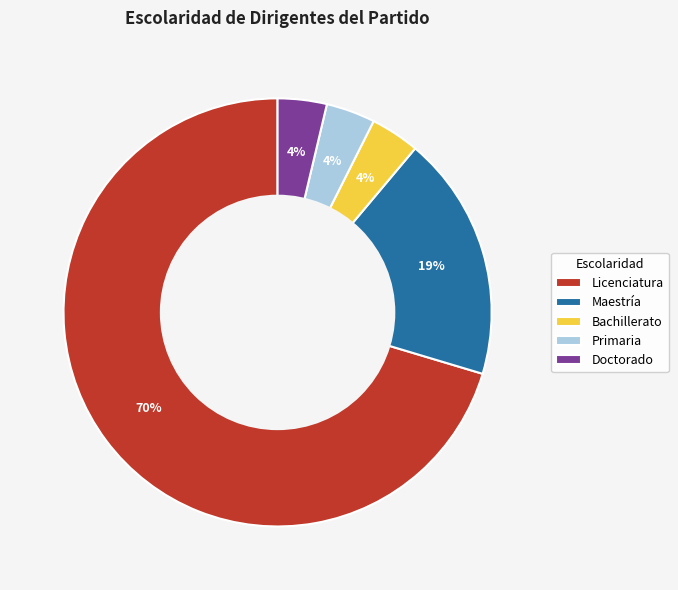

How many slices are in this pie chart?

5